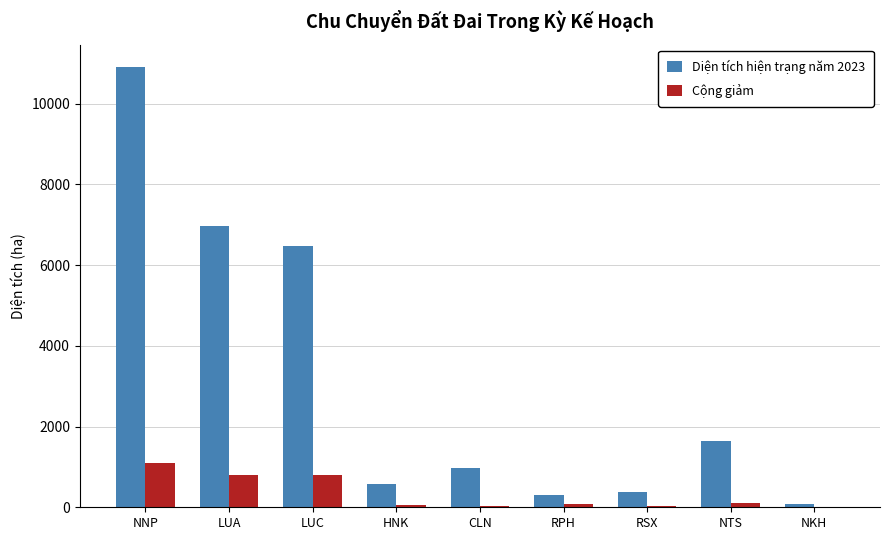

Where is Diện tích hiện trạng năm 2023 nearest to the value 5493?

LUC